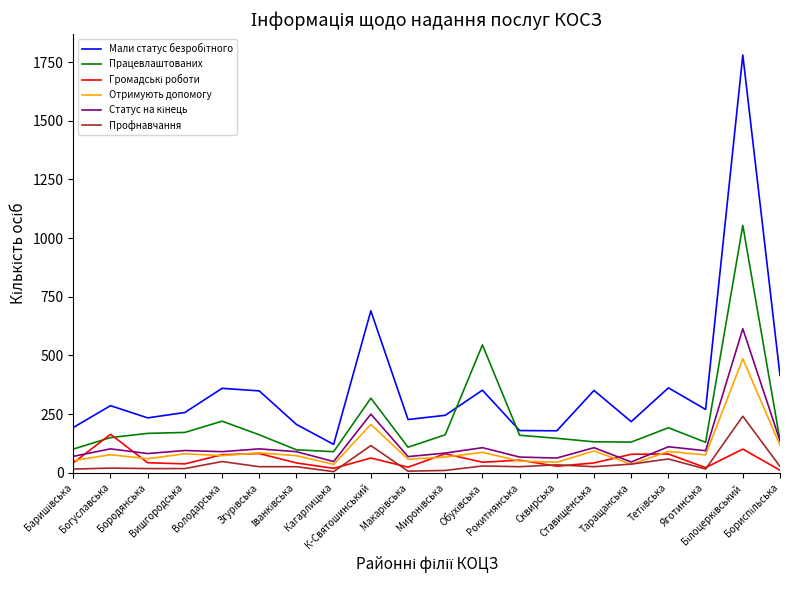

True or false: Профнавчання and Працевлаштованих cross at least once.

False